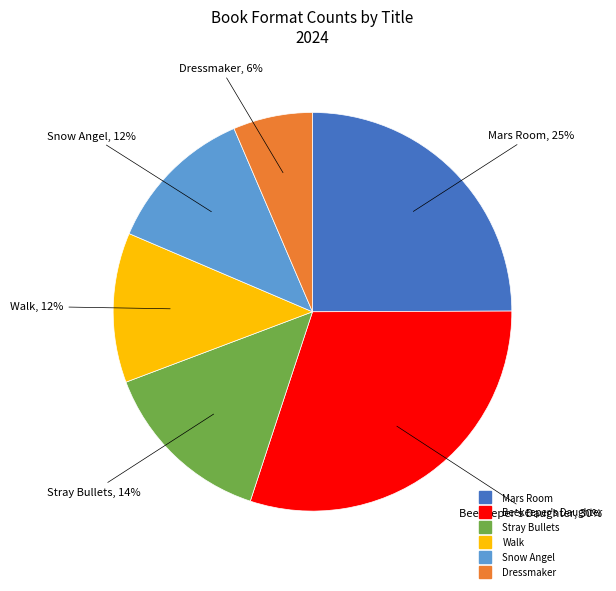

True or false: Mars Room accounts for 25% of the total.

True